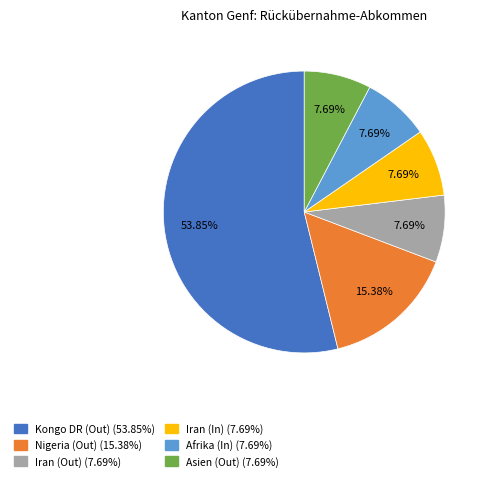

Which slice is the largest?

Kongo DR (Out)